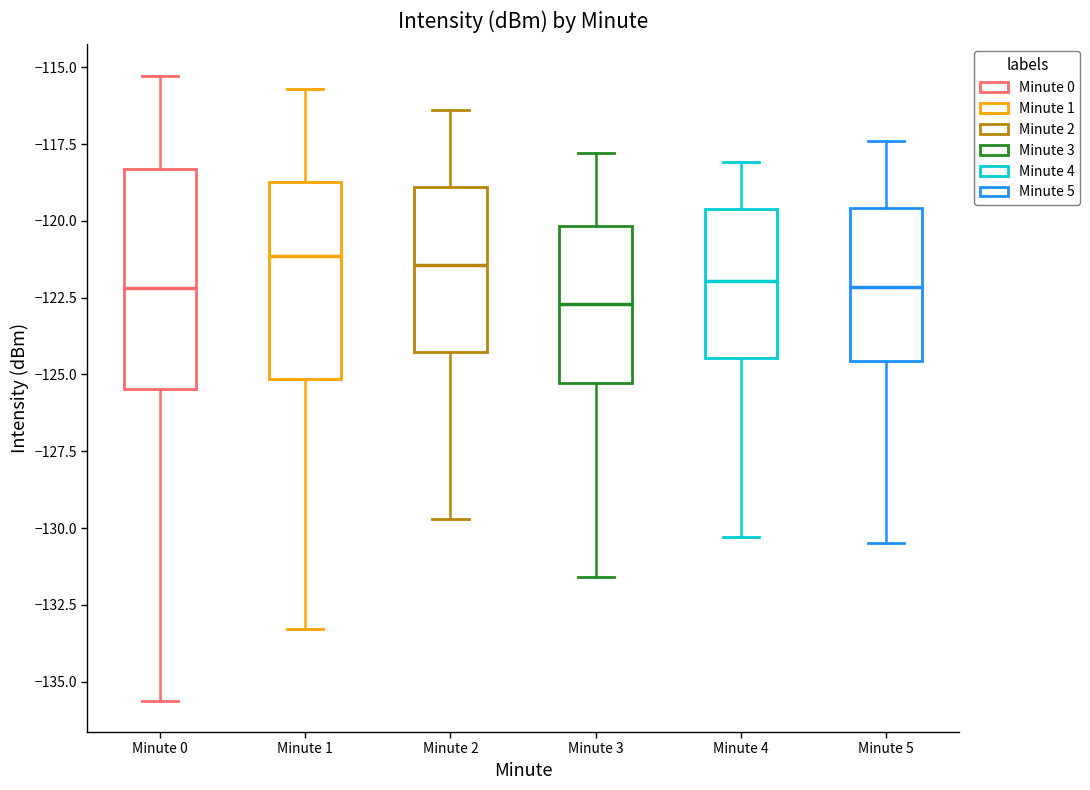

Reading left to right, transcribe this box plot: for each box, give where its median line is, the range the box spans, and where its two whiskers end, as read against the y-axis. The values are not printed on the chart, so give them approximately, as read against the axis.

Minute 0: median -122.0, box -125.5 to -118.5, whiskers -135.5 to -115.5
Minute 1: median -121.0, box -125.0 to -118.5, whiskers -133.5 to -115.5
Minute 2: median -121.5, box -124.5 to -119.0, whiskers -129.5 to -116.5
Minute 3: median -122.5, box -125.5 to -120.0, whiskers -131.5 to -118.0
Minute 4: median -122.0, box -124.5 to -119.5, whiskers -130.5 to -118.0
Minute 5: median -122.0, box -124.5 to -119.5, whiskers -130.5 to -117.5